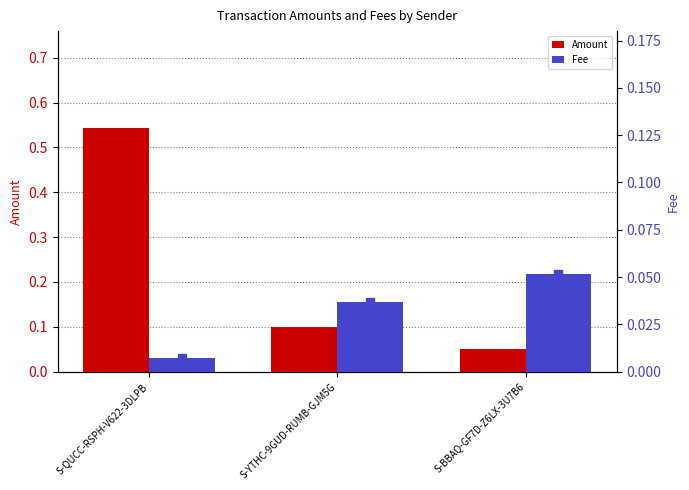

Which series has the largest Y range (max minus min)?

Amount